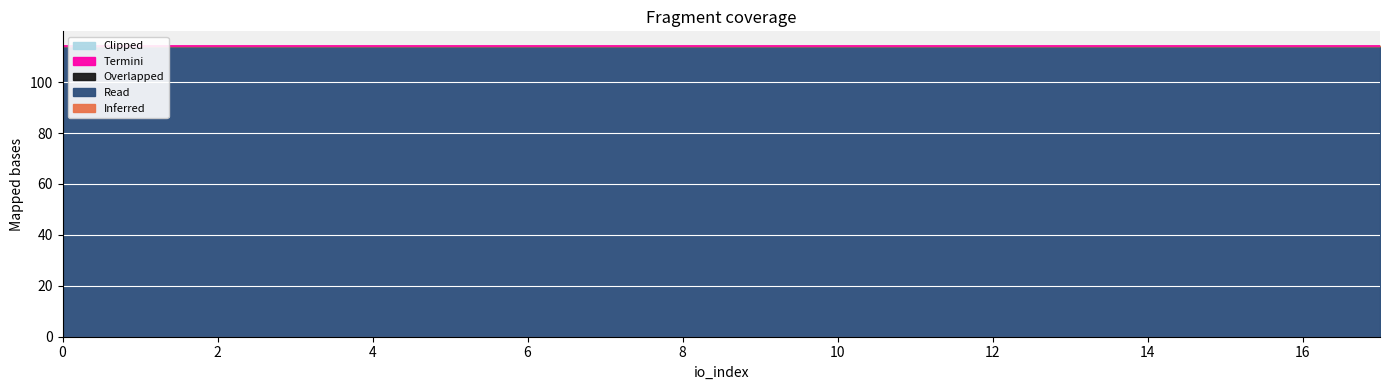

What is the maximum value for Inferred?

0.1